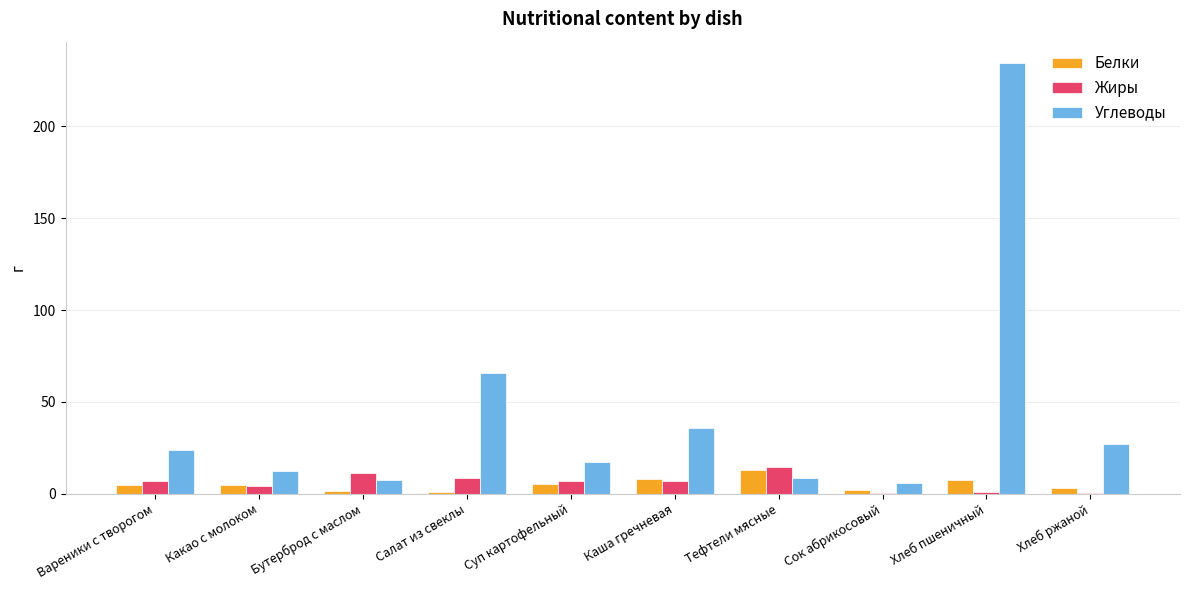

At which category is the sum across all series the highest?

Хлеб пшеничный